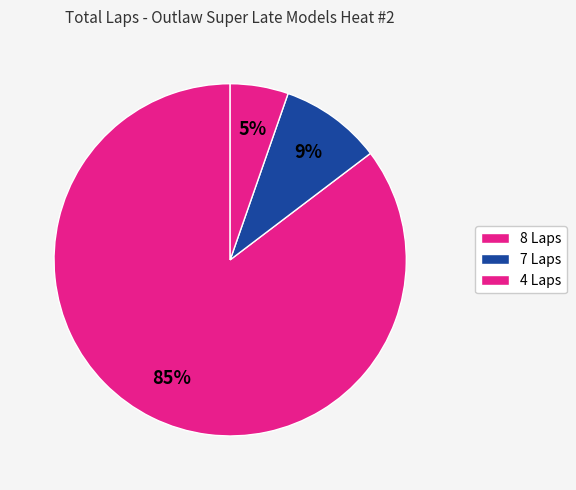

How many segments does this pie chart have?

3